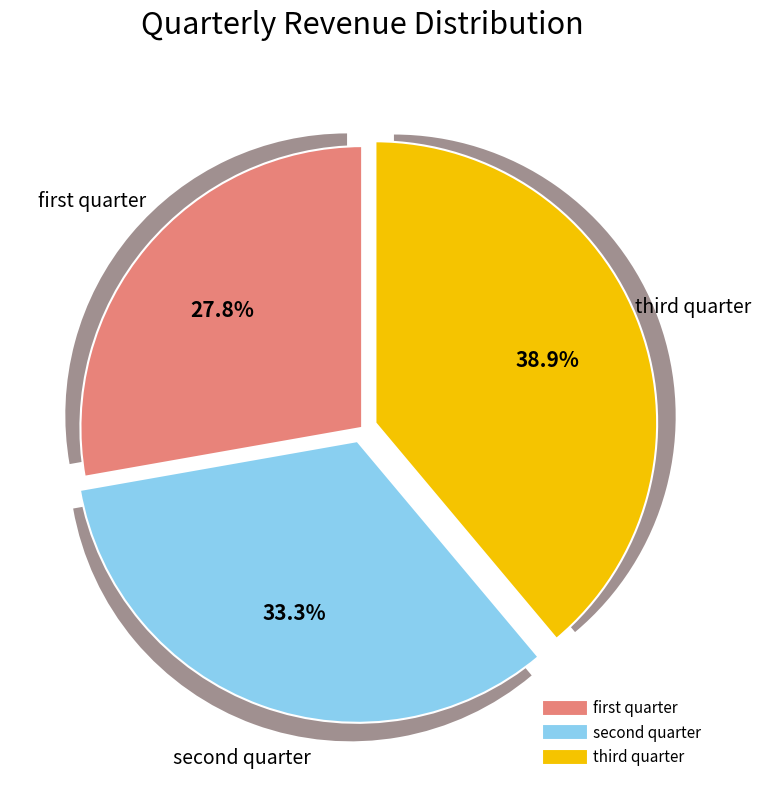

Rank the categories by value from lowest to highest.

first quarter, second quarter, third quarter